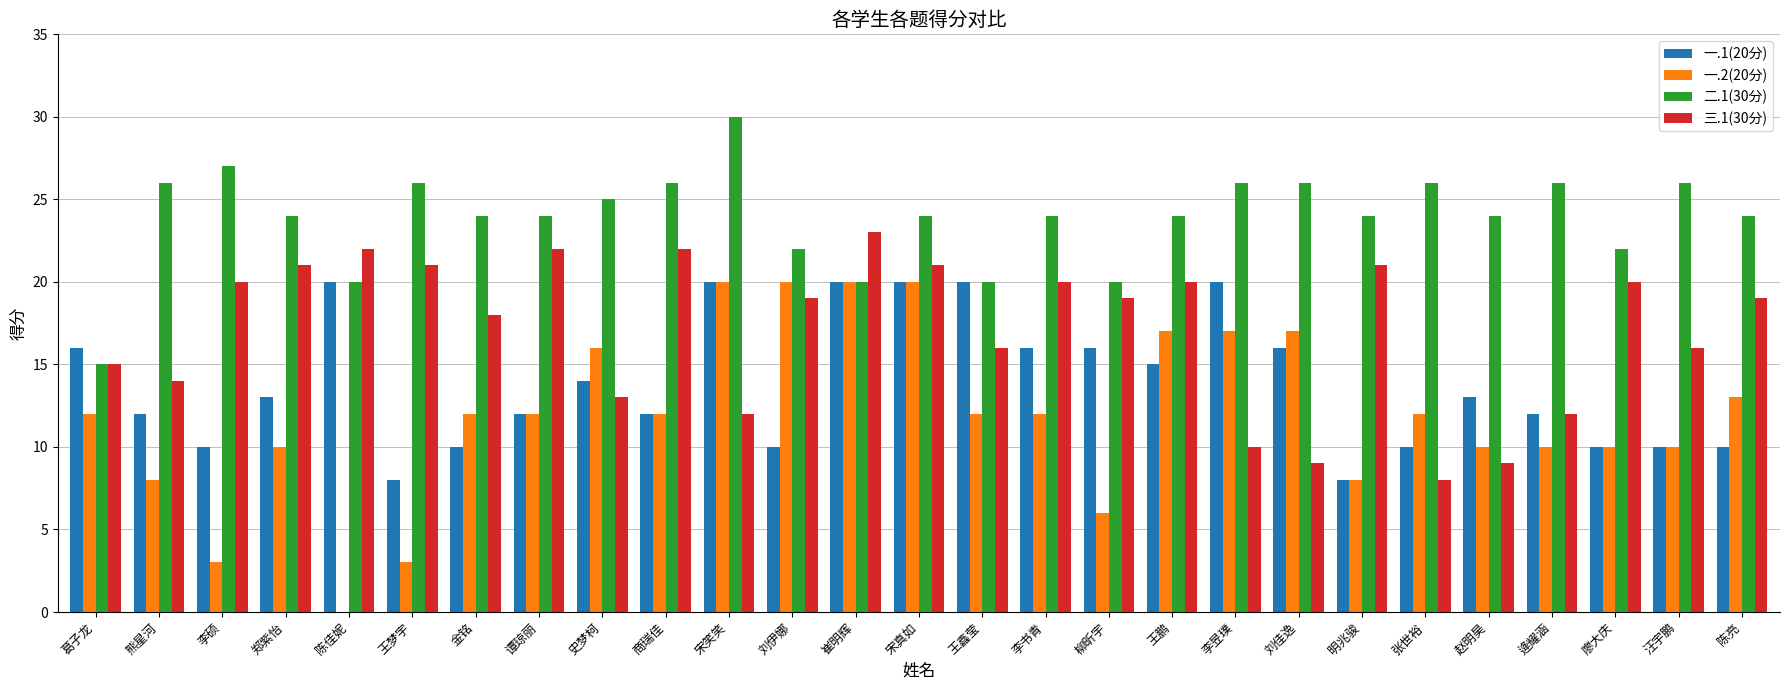

True or false: 一.2(20分) has a value of 10 at 廖大庆.

True